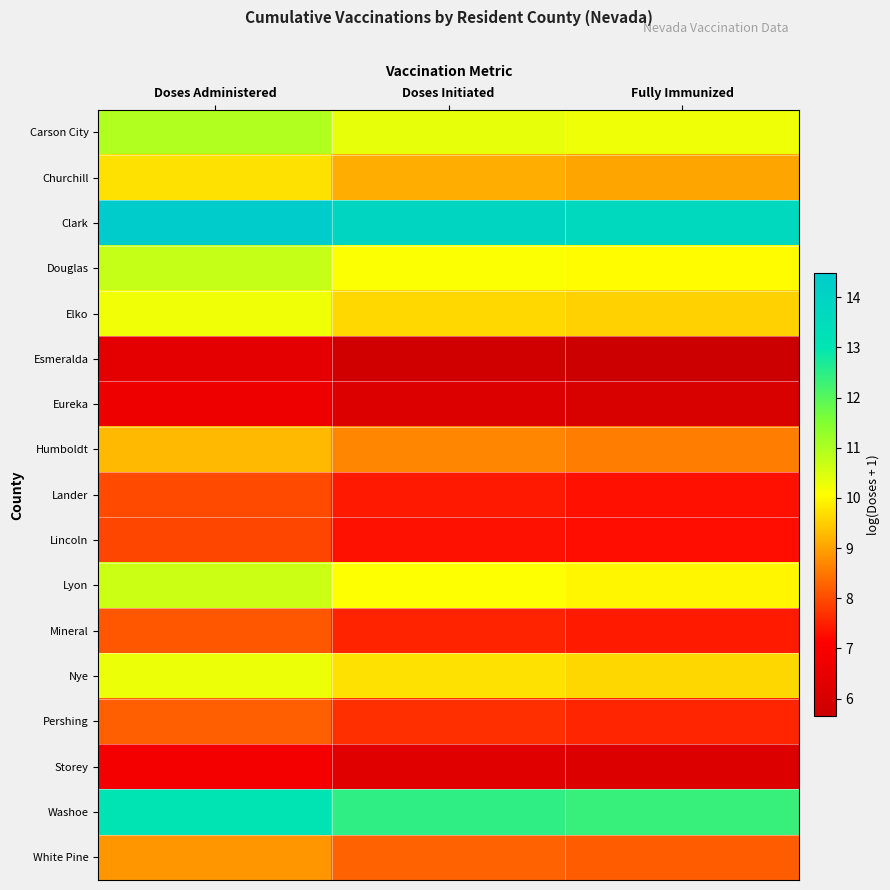

Reading right to left, extract all data points from this chart.

Carson City: Fully Immunized=10.3	Doses Initiated=10.3	Doses Administered=10.9
Churchill: Fully Immunized=9.0	Doses Initiated=9.1	Doses Administered=9.7
Clark: Fully Immunized=13.7	Doses Initiated=13.9	Doses Administered=14.5
Douglas: Fully Immunized=10.0	Doses Initiated=10.1	Doses Administered=10.7
Elko: Fully Immunized=9.5	Doses Initiated=9.6	Doses Administered=10.2
Esmeralda: Fully Immunized=5.6	Doses Initiated=5.8	Doses Administered=6.4
Eureka: Fully Immunized=6.0	Doses Initiated=6.2	Doses Administered=6.7
Humboldt: Fully Immunized=8.6	Doses Initiated=8.7	Doses Administered=9.3
Lander: Fully Immunized=7.3	Doses Initiated=7.4	Doses Administered=8.0
Lincoln: Fully Immunized=7.3	Doses Initiated=7.3	Doses Administered=7.9
Lyon: Fully Immunized=10.0	Doses Initiated=10.1	Doses Administered=10.7
Mineral: Fully Immunized=7.4	Doses Initiated=7.5	Doses Administered=8.1
Nye: Fully Immunized=9.6	Doses Initiated=9.7	Doses Administered=10.3
Pershing: Fully Immunized=7.5	Doses Initiated=7.7	Doses Administered=8.2
Storey: Fully Immunized=6.2	Doses Initiated=6.3	Doses Administered=6.9
Washoe: Fully Immunized=12.4	Doses Initiated=12.5	Doses Administered=13.1
White Pine: Fully Immunized=8.2	Doses Initiated=8.3	Doses Administered=8.9